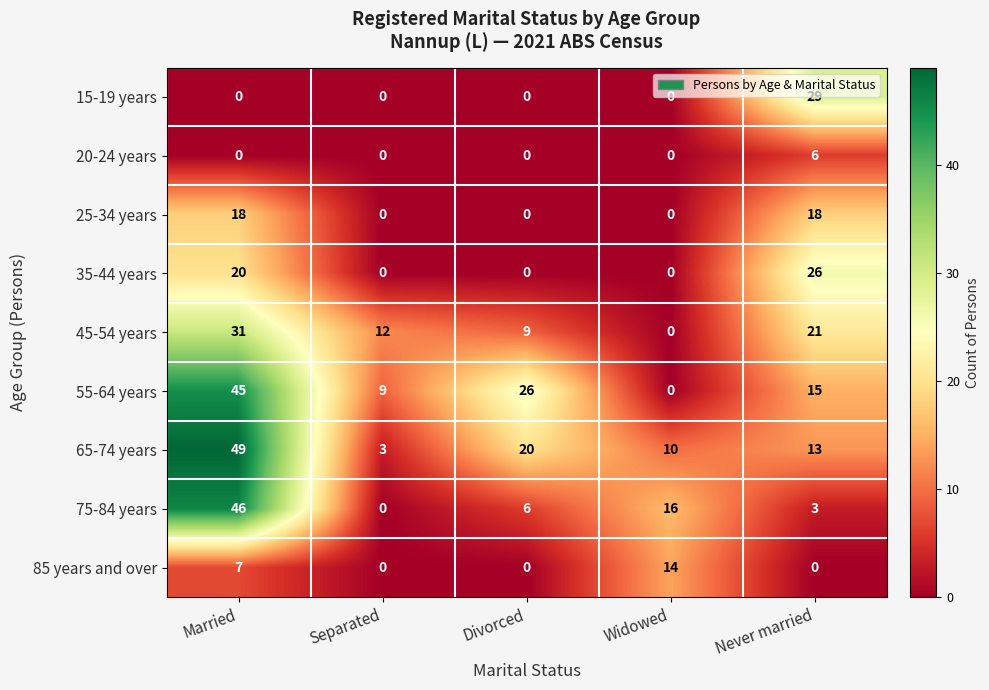

Where is 45-54 years nearest to the value 15?

Separated